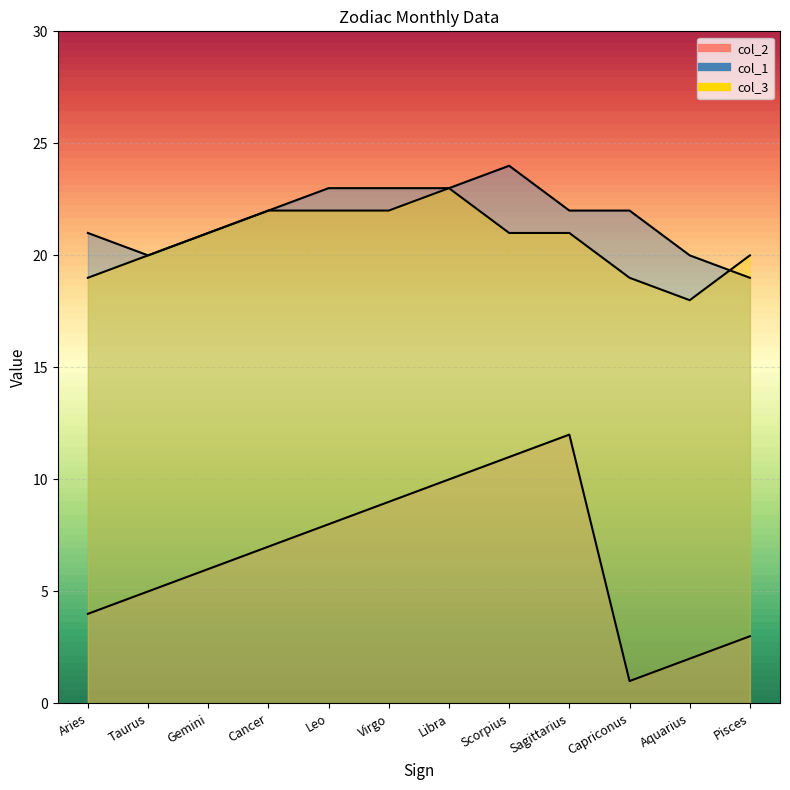

What are all the series names shown in the legend?

col_2, col_1, col_3